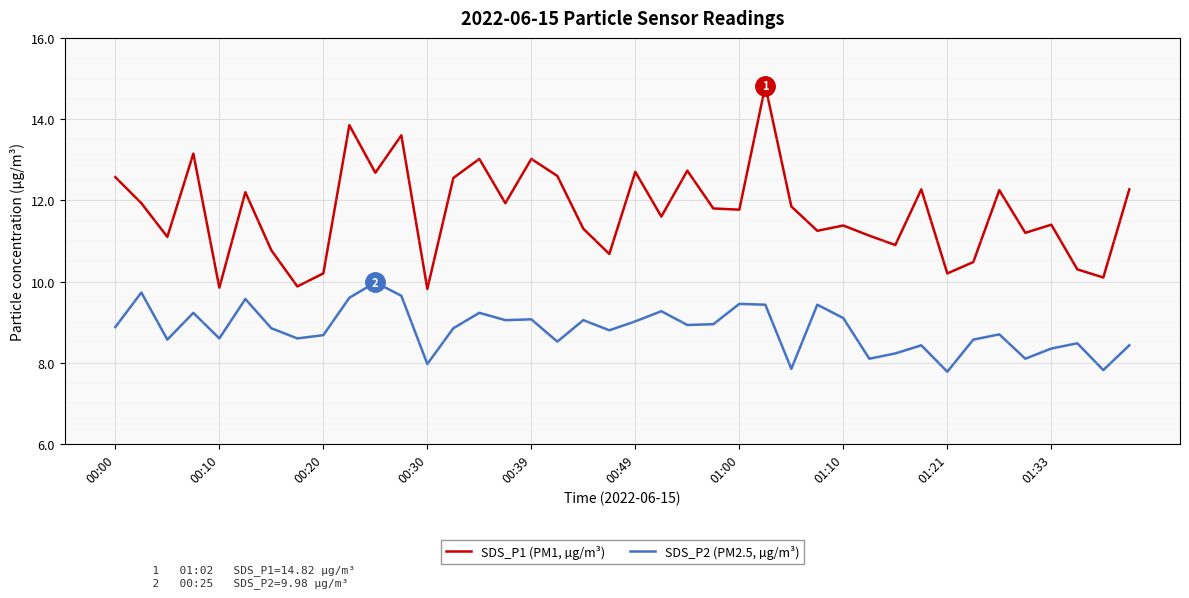

What is the difference between the second highest and second lowest values in the SDS_P1 (PM1, µg/m³) series?

4.0